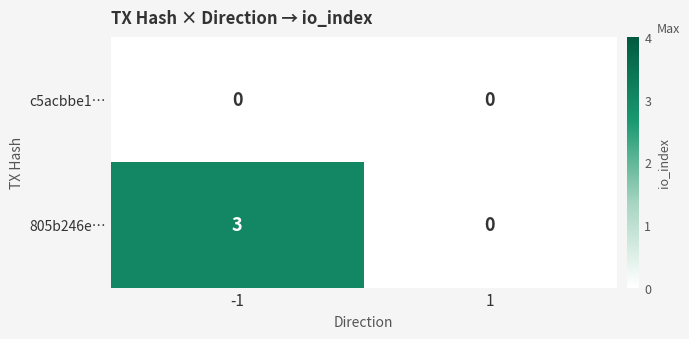

The value of 805b246e… at 1 is -2. True or false?

False